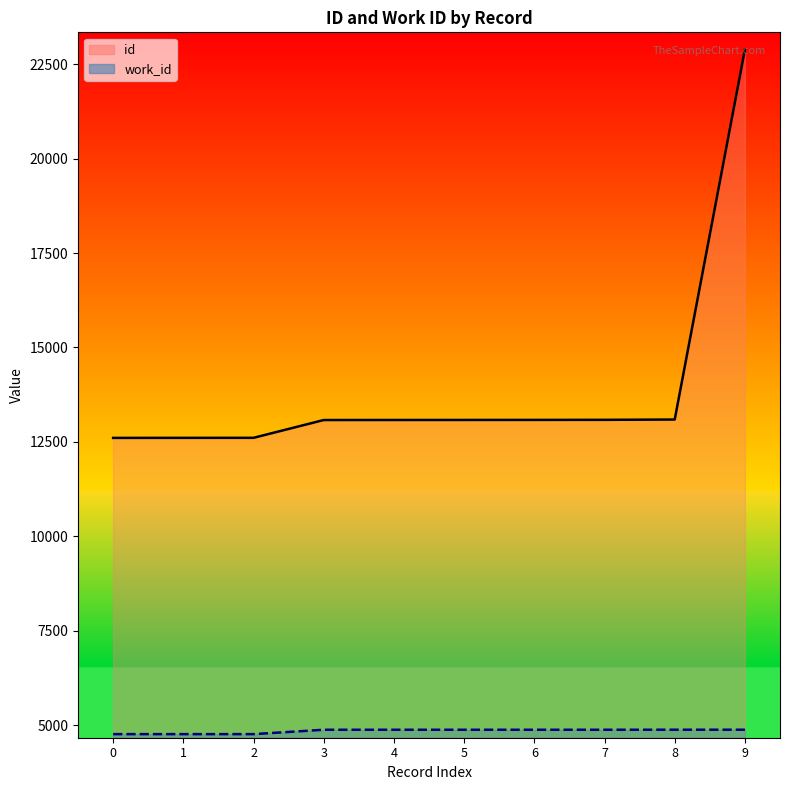

Reading right to left, extract all data points from this chart.

id: 22887	13092	13084	13082	13081	13080	13079	12608	12607	12606
work_id: 4879	4879	4878	4878	4878	4878	4878	4762	4762	4762